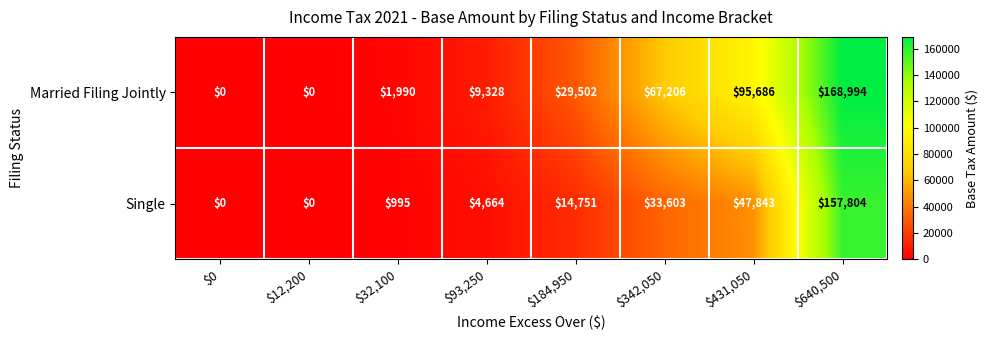

At which label is Married Filing Jointly closest to 84497?

$431,050